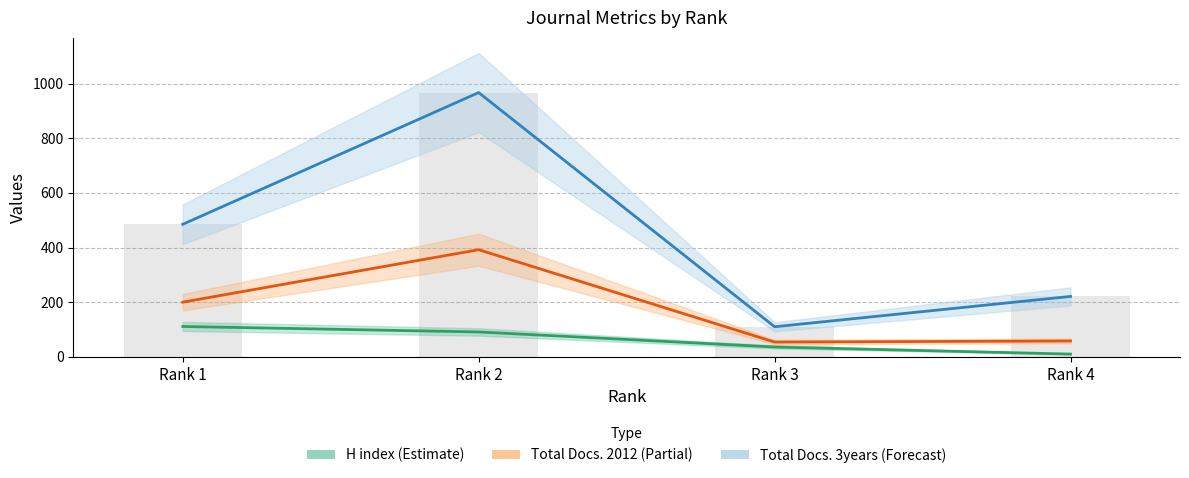

List the labels in order of Total Docs. (3years) value, largest first.

Rank 2, Rank 1, Rank 4, Rank 3